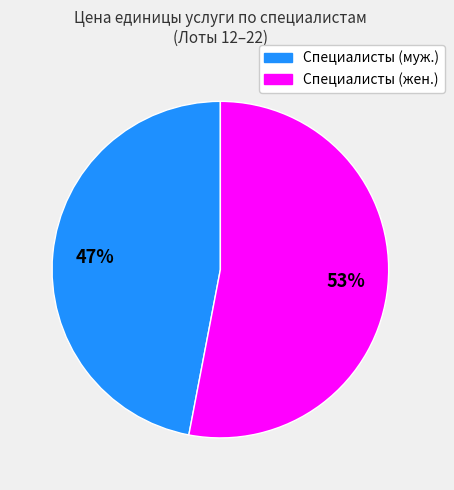

To the nearest percent, what portion does Специалисты (жен.) represent?

53%